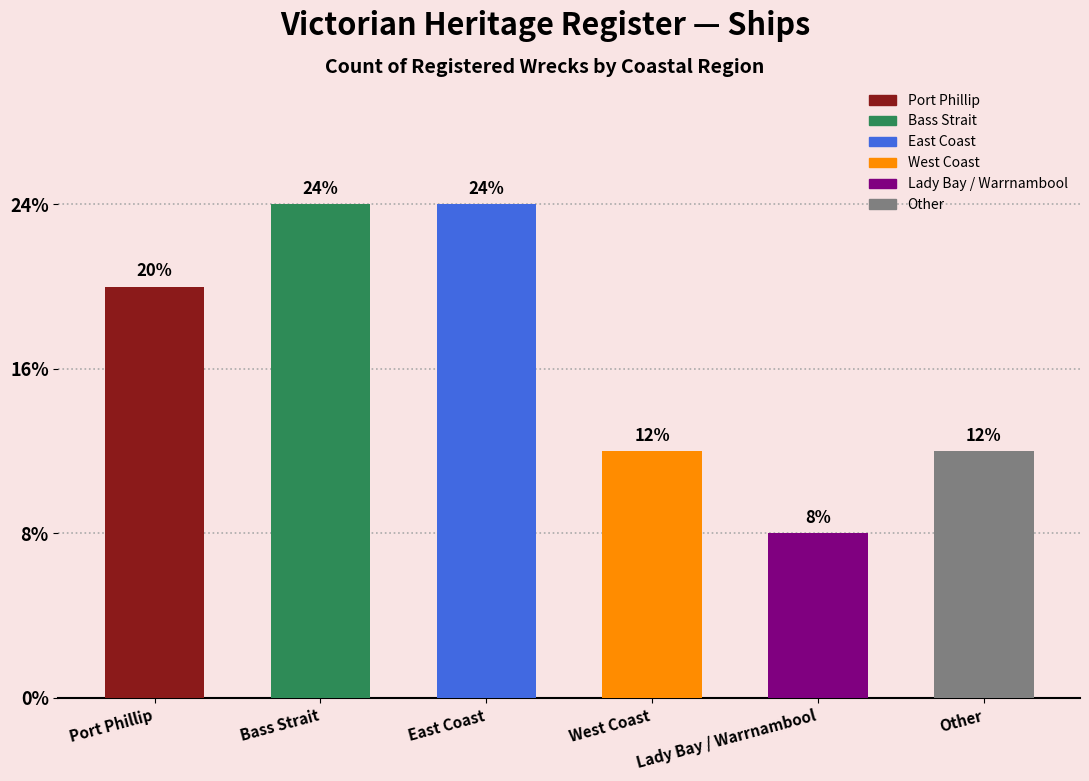

At which category does the chart reach its peak across all series?

Bass Strait